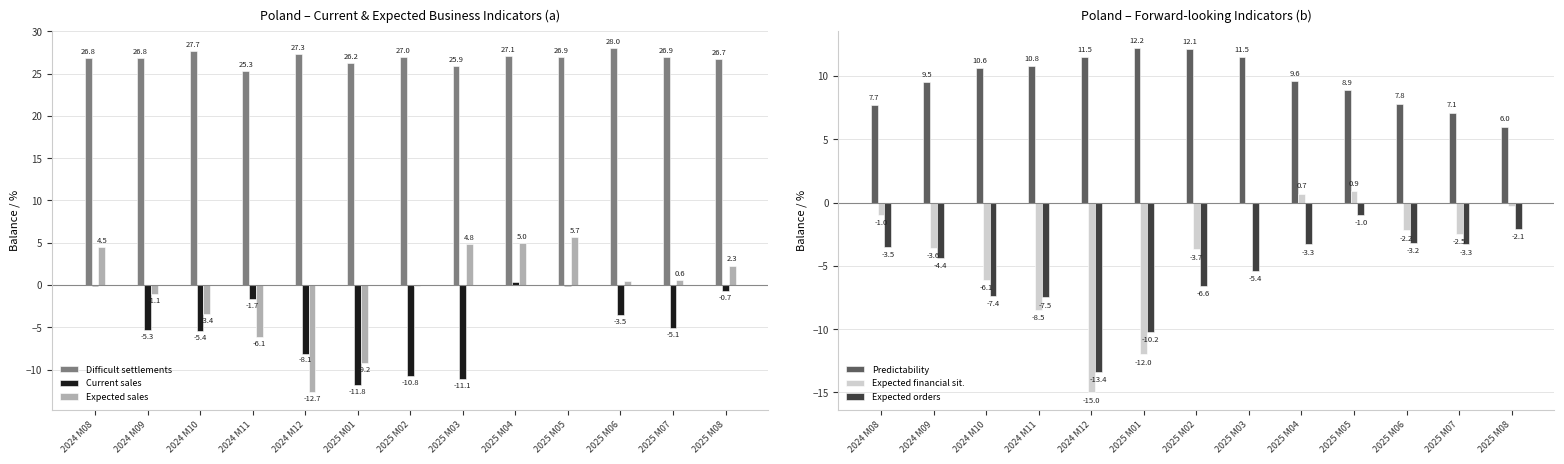

Where does the Current sales series first go above -5?

2024 M08